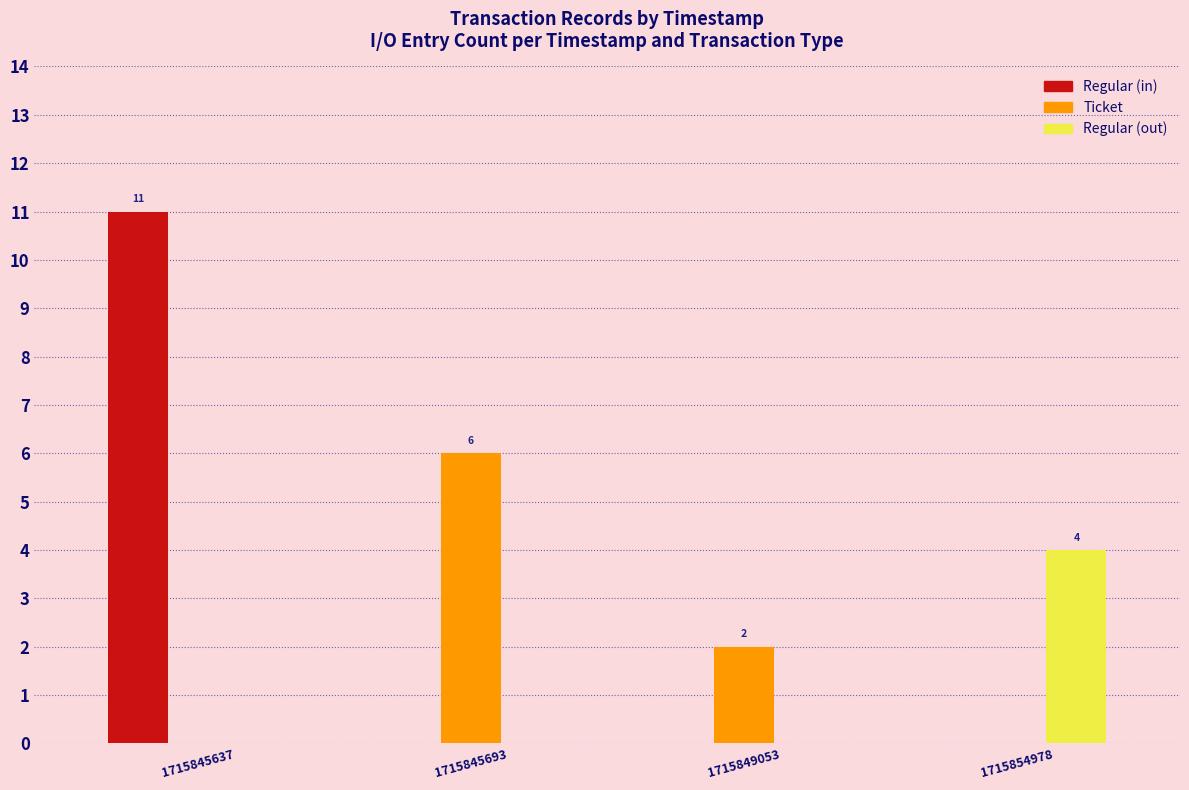

What is the average value of the Regular (out) series?

1